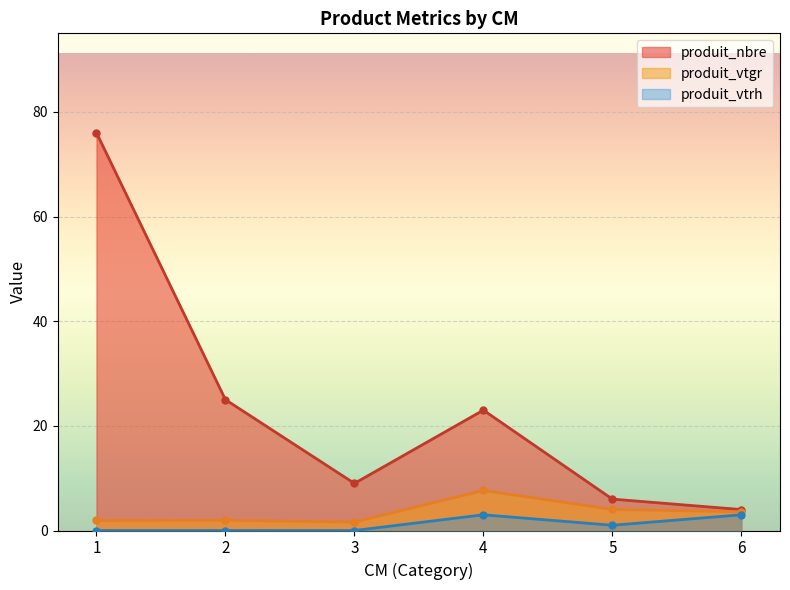

Does the chart display data point markers on the line(s)?

Yes